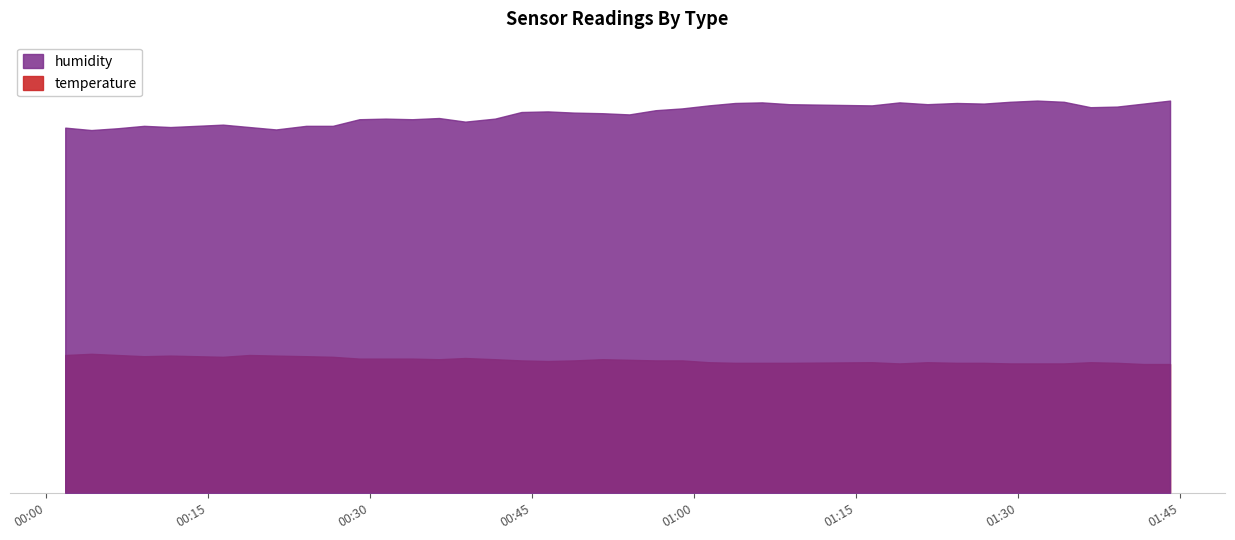

In temperature, how many points are lower than both neighbors (excluding endpoints)?

5